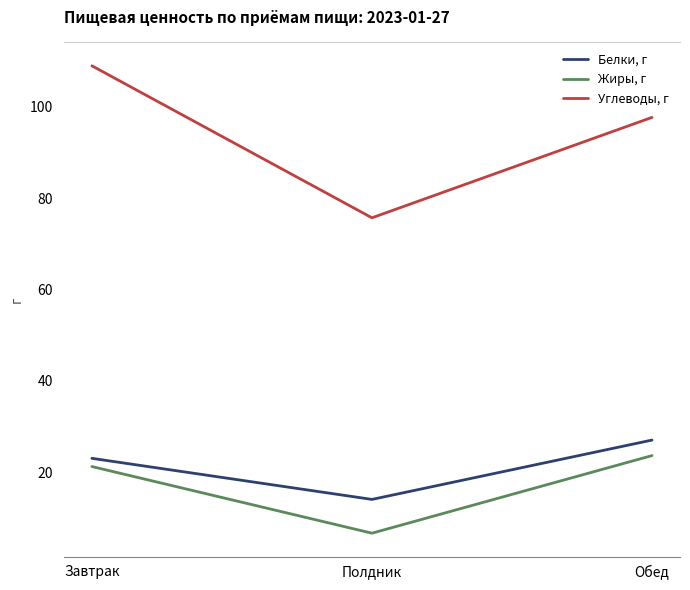

Reading left to right, what are all the values shown in this chart?

Белки, г: Завтрак=23.0	Полдник=14.0	Обед=27.0
Жиры, г: Завтрак=21.2	Полдник=6.6	Обед=23.6
Углеводы, г: Завтрак=109.0	Полдник=75.7	Обед=97.7